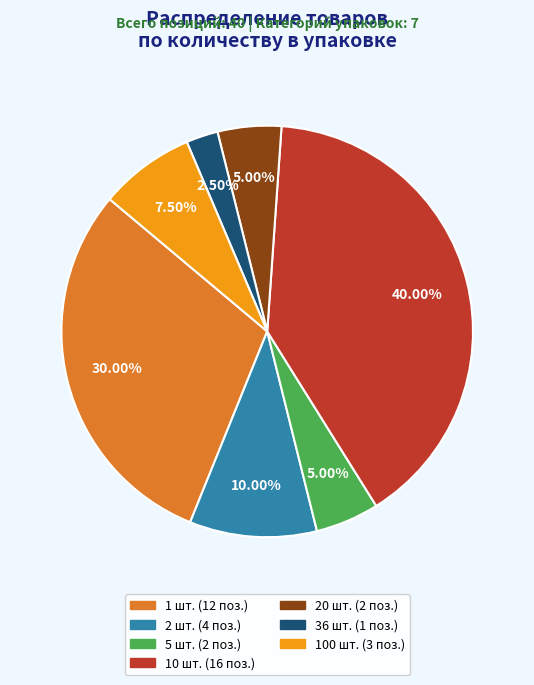

How many slices are in this pie chart?

7